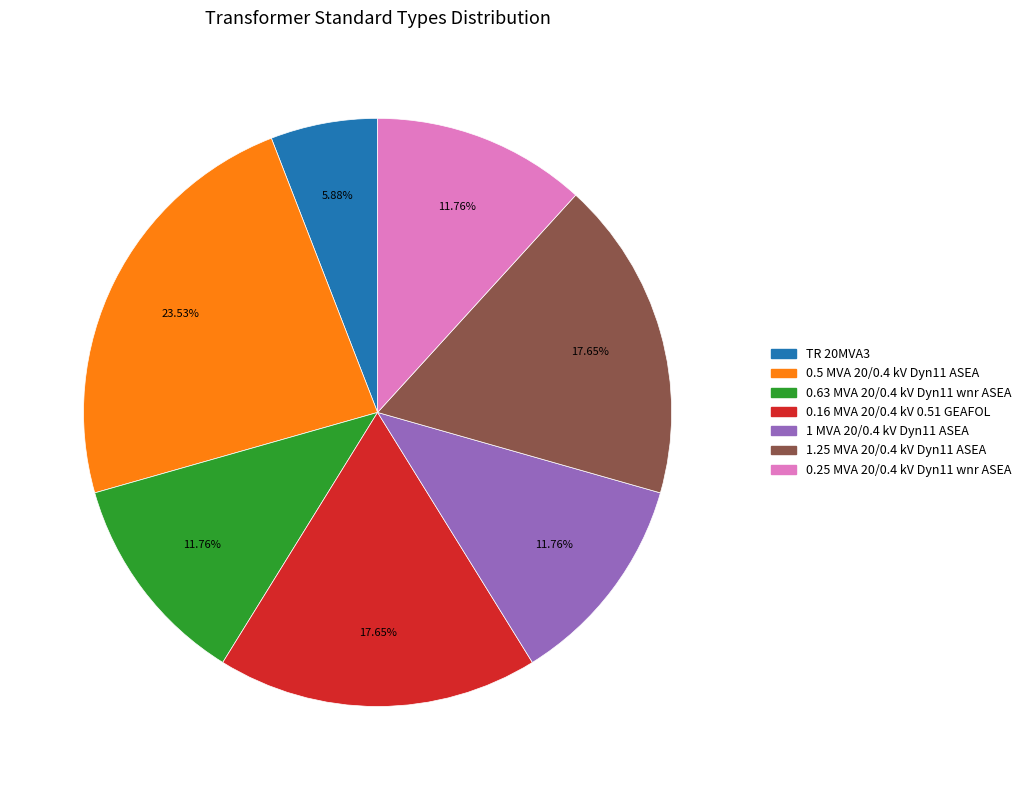

Does 0.25 MVA 20/0.4 kV Dyn11 wnr ASEA represent more than half of the total?

No